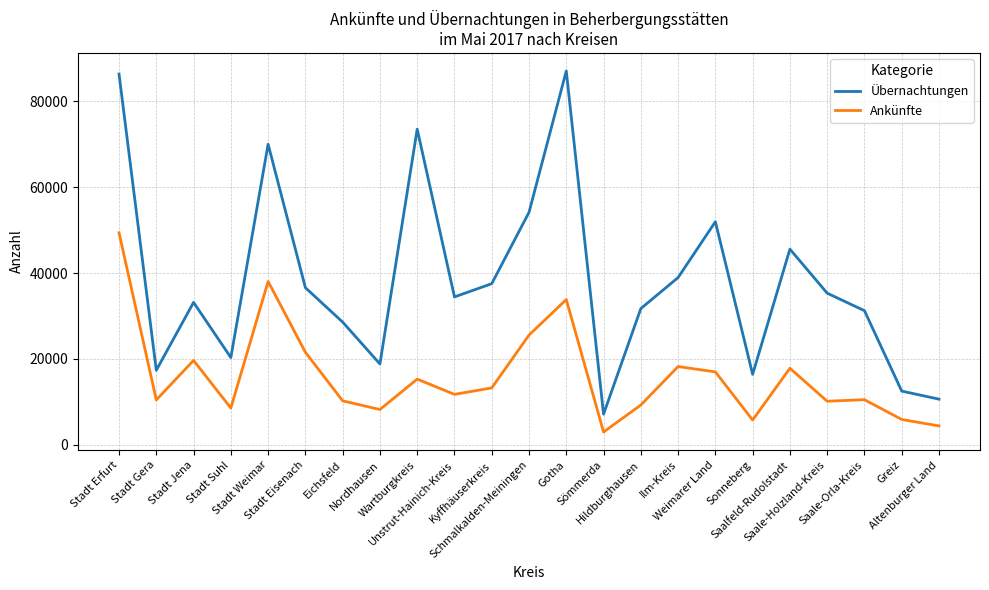

In Übernachtungen, how many points are lower than both neighbors (excluding endpoints)?

6